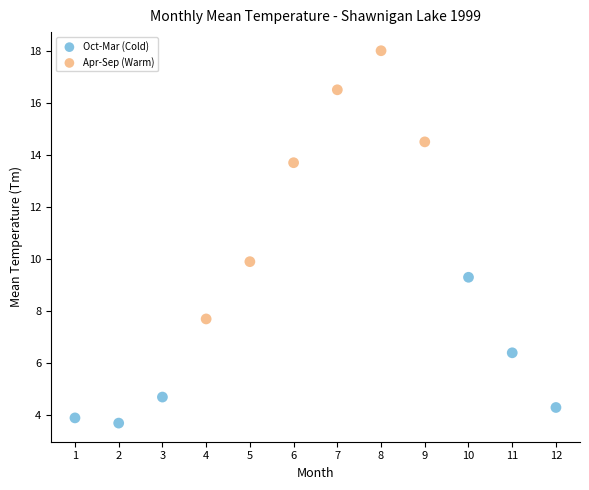

Which series contains the highest Y value?

Apr-Sep (Warm)